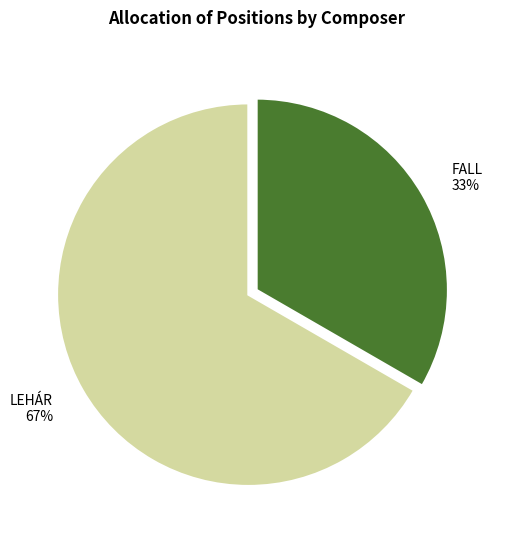

What is the ratio of the value at FALL to the value at LEHÁR?

0.5